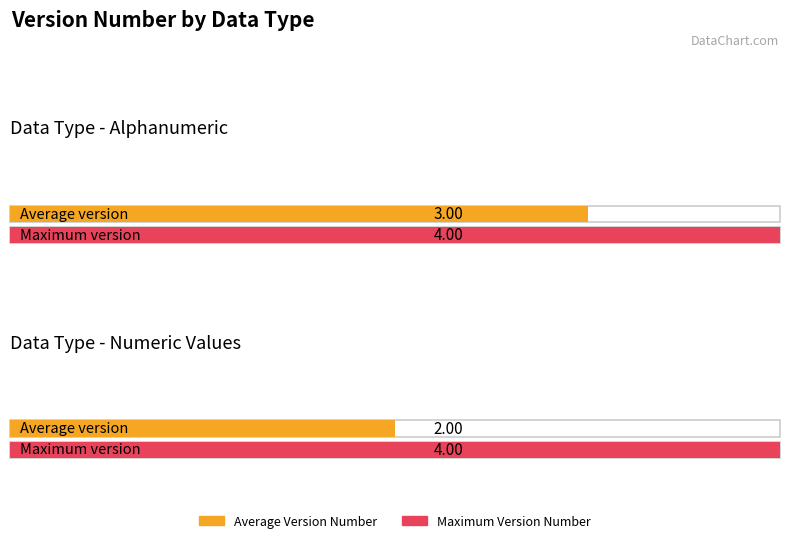

What is the difference between the maximum and minimum values in the Average Version Number series?

1